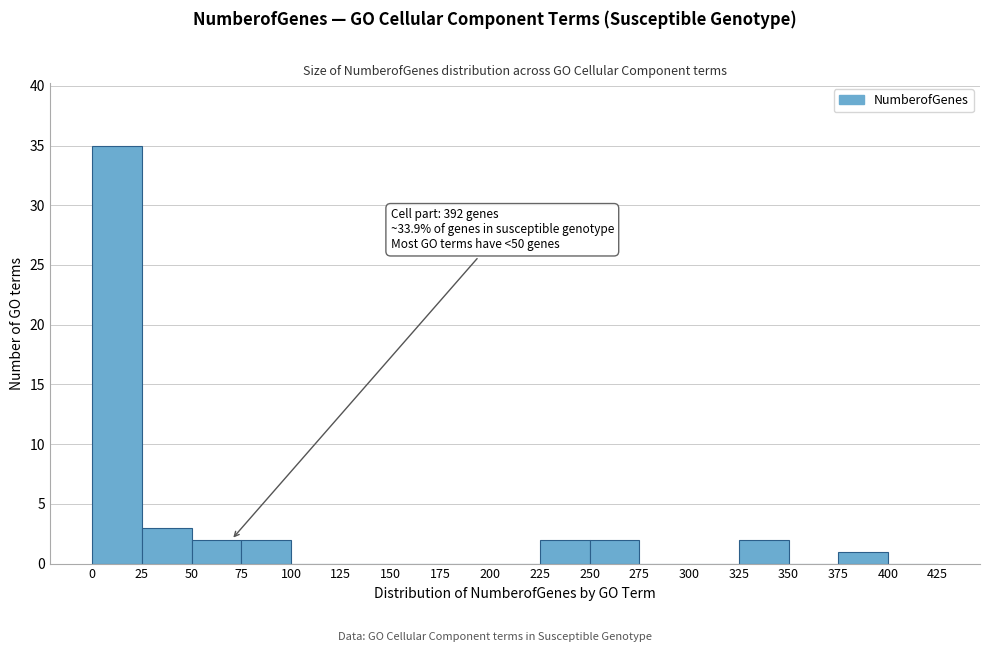

Which range on the x-axis has the tallest bar?

0 to 25